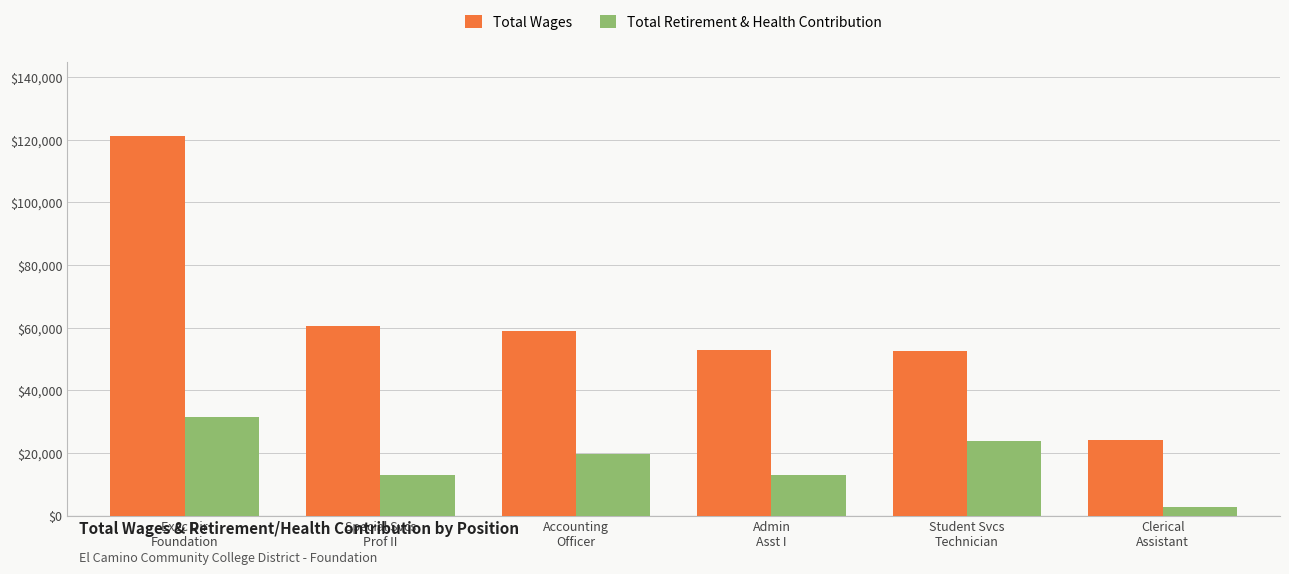

Read the Total Retirement & Health Contribution value at Student Svcs
Technician, to the nearest 10.

23880